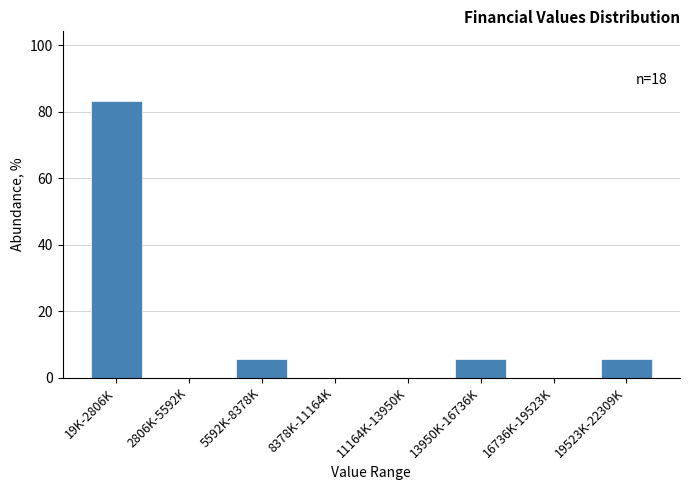

Reading right to left, transcribe all the data shown in this chart.

19523K-22309K=5.6	16736K-19523K=0.0	13950K-16736K=5.6	11164K-13950K=0.0	8378K-11164K=0.0	5592K-8378K=5.6	2806K-5592K=0.0	19K-2806K=83.3